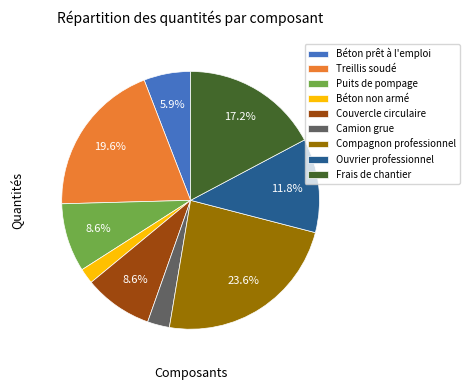

Which slice is the largest?

Compagnon professionnel